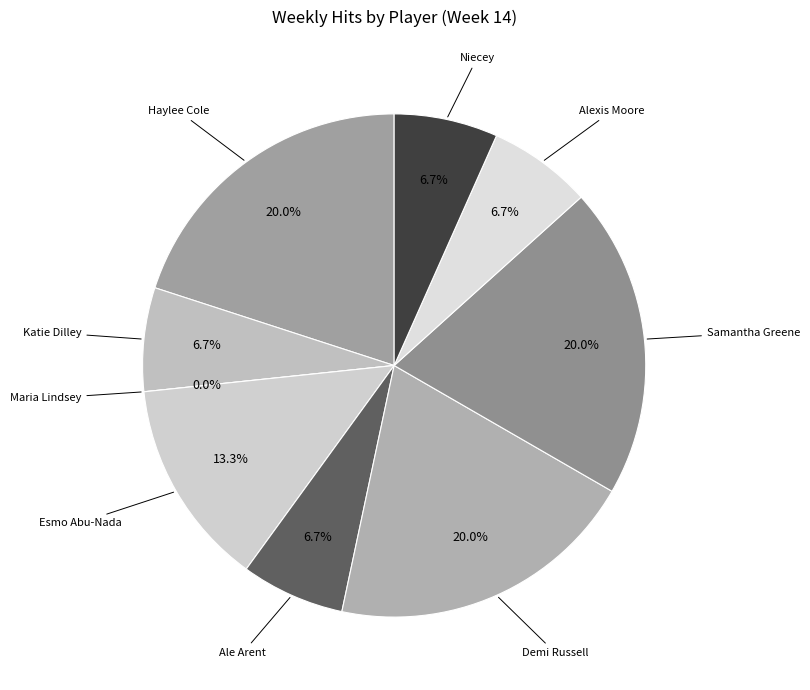

To the nearest percent, what portion does Ale Arent represent?

7%